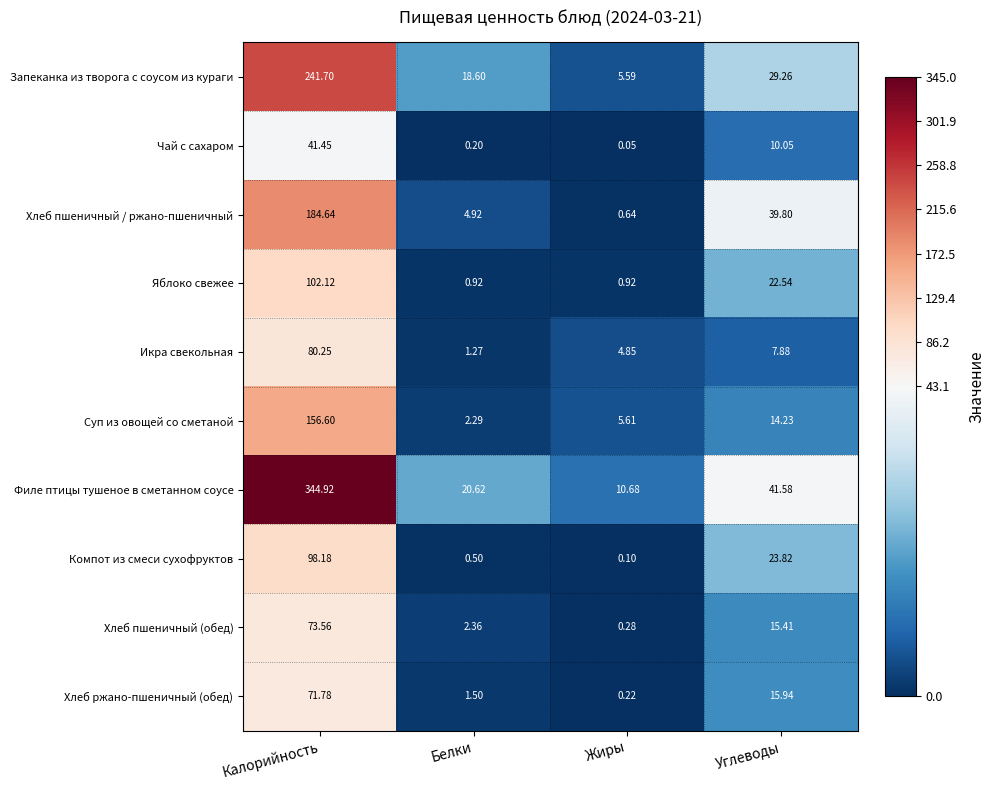

What is the minimum value shown in the chart?

0.1